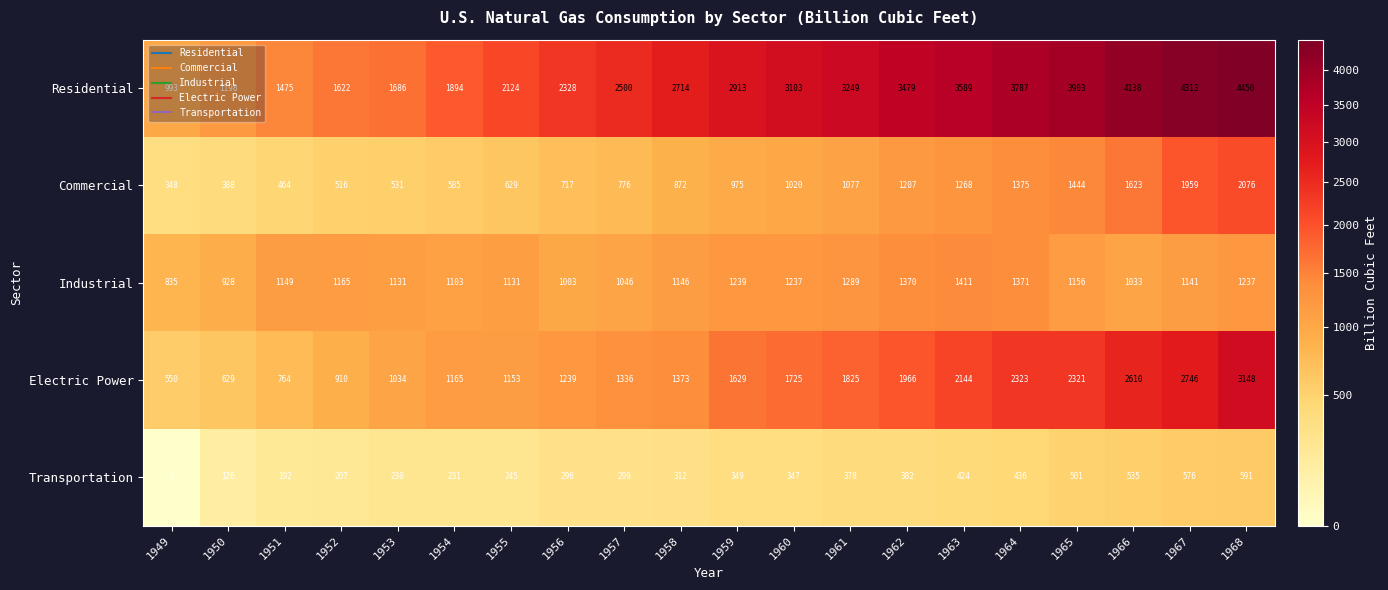

Which category has the lowest value across all series?

1949